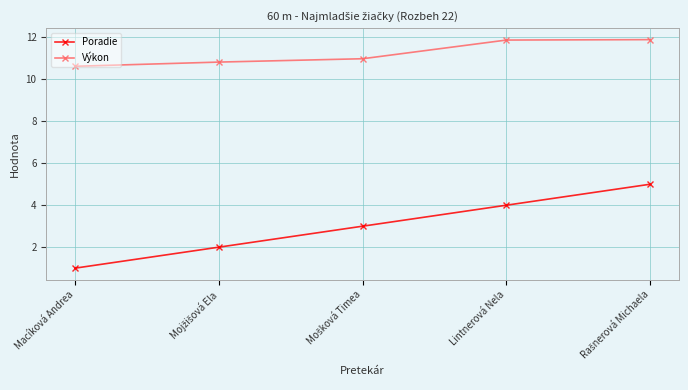

Which series has the largest total across all categories?

Výkon